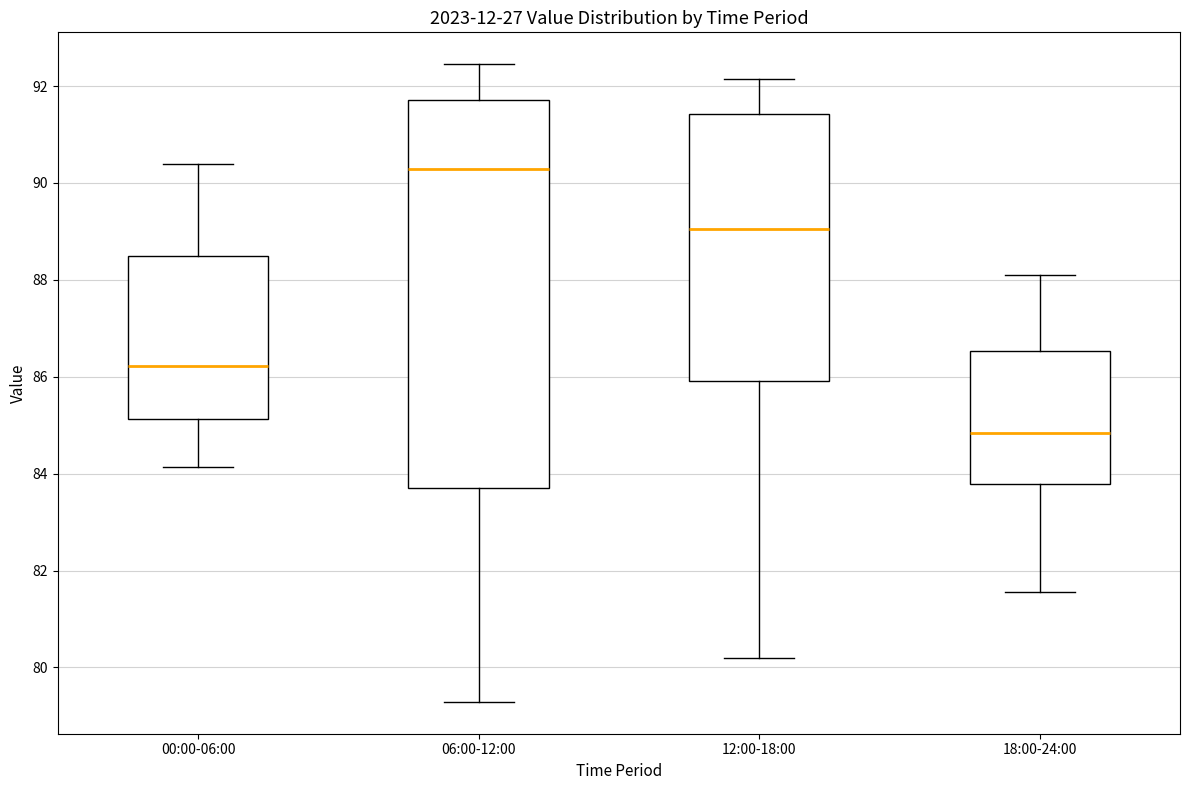

Reading left to right, transcribe this box plot: for each box, give where its median line is, the range the box spans, and where its two whiskers end, as read against the y-axis. The values are not printed on the chart, so give them approximately, as read against the axis.

00:00-06:00: median 86.2, box 85.2 to 88.4, whiskers 84.2 to 90.4
06:00-12:00: median 90.2, box 83.8 to 91.8, whiskers 79.2 to 92.4
12:00-18:00: median 89.0, box 86.0 to 91.4, whiskers 80.2 to 92.2
18:00-24:00: median 84.8, box 83.8 to 86.6, whiskers 81.6 to 88.2